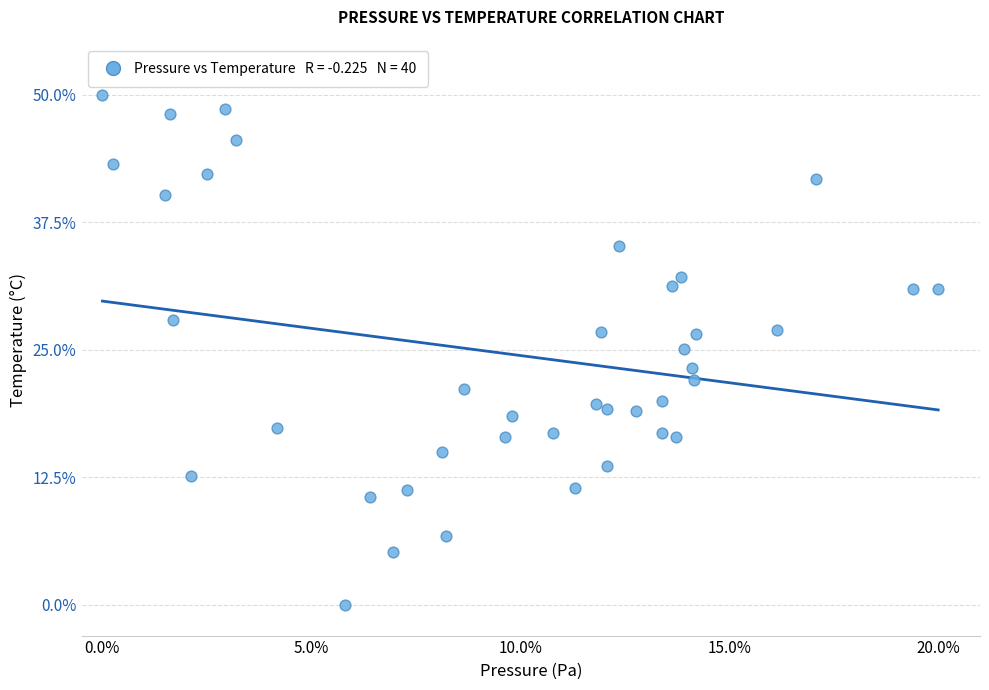

What is the range of X values (max minus min)?

20.0